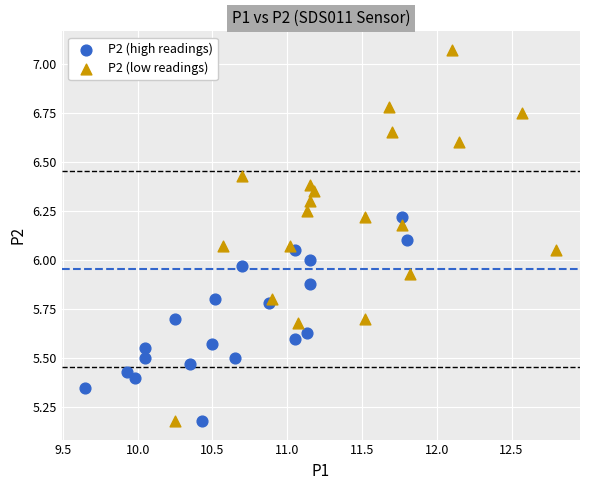

Which series has the largest Y range (max minus min)?

P2 (low readings)